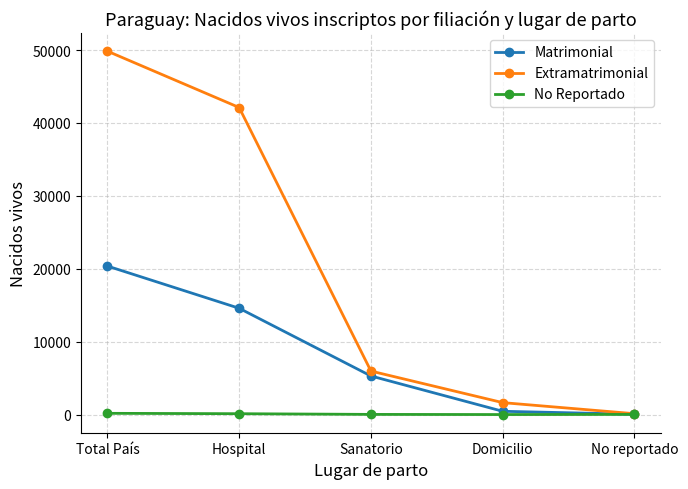

What is the greatest value displayed?

49843